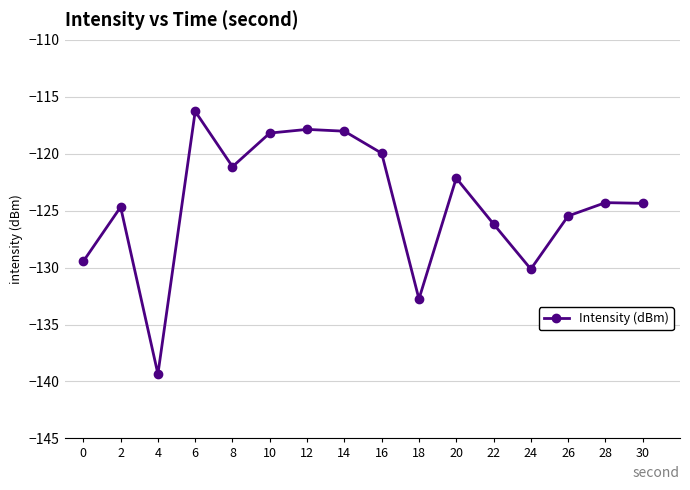

What value does the data have at 28?

-124.3